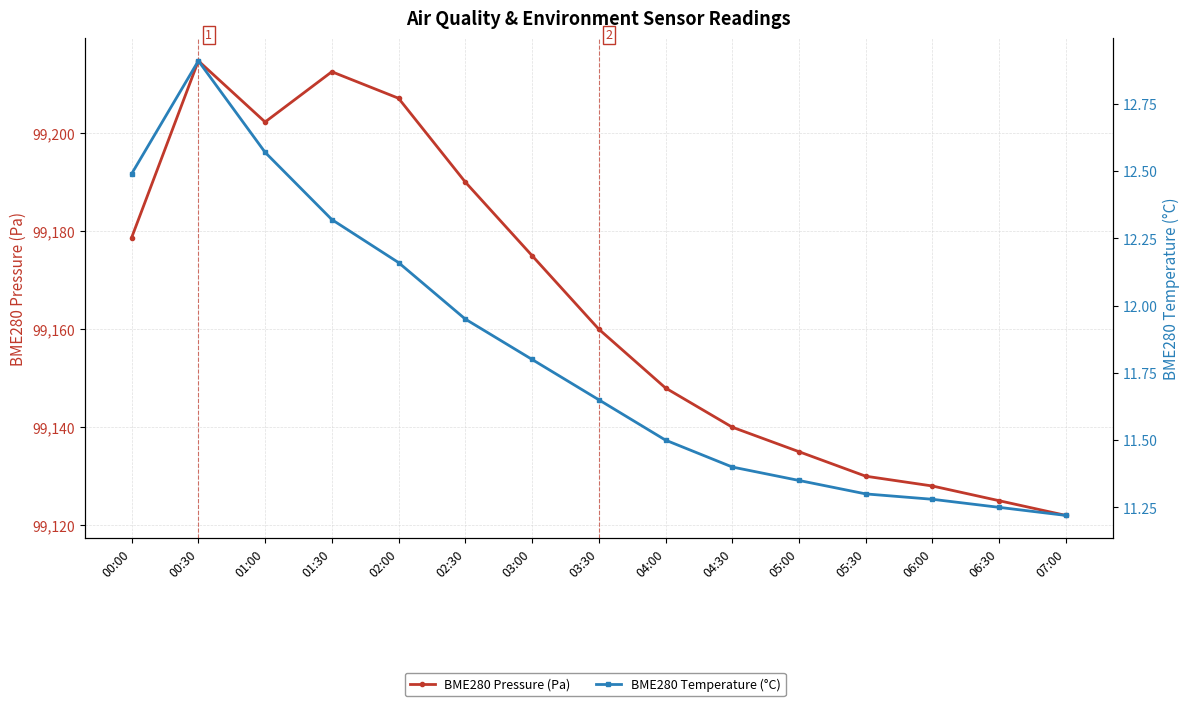

True or false: BME280 Temperature (°C) and BME280 Pressure (Pa) intersect in this chart.

False